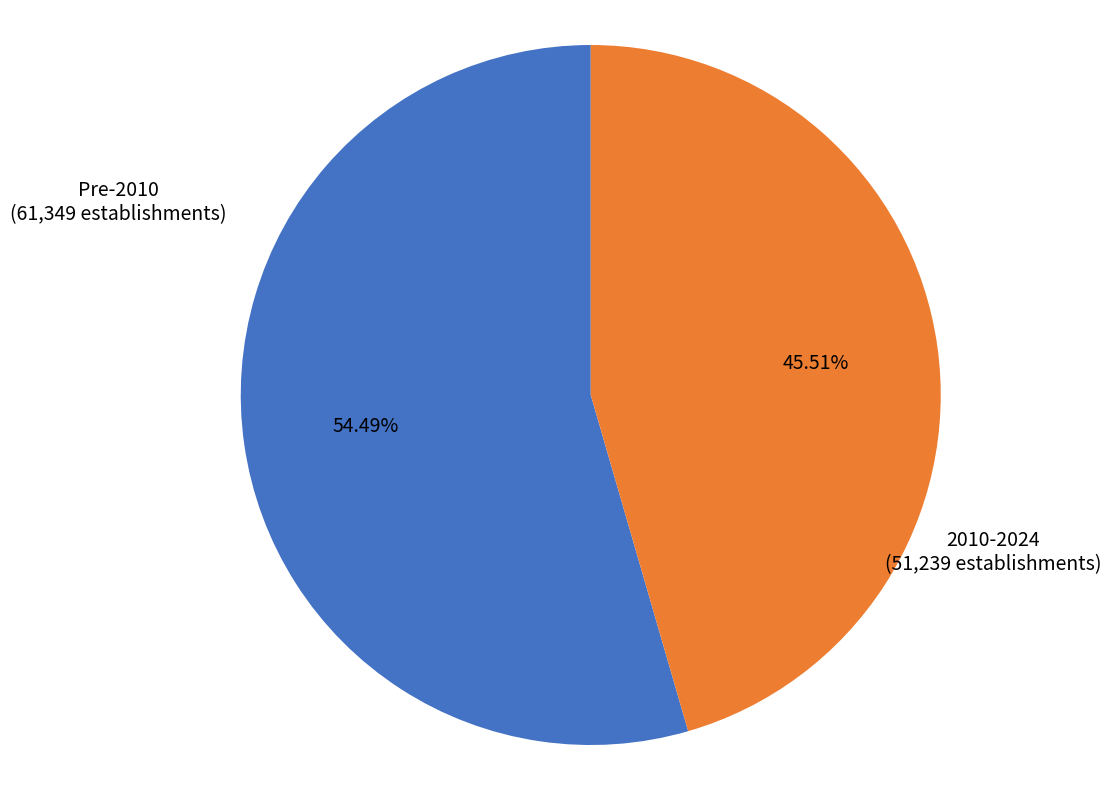

Is there a majority slice in this chart?

Yes